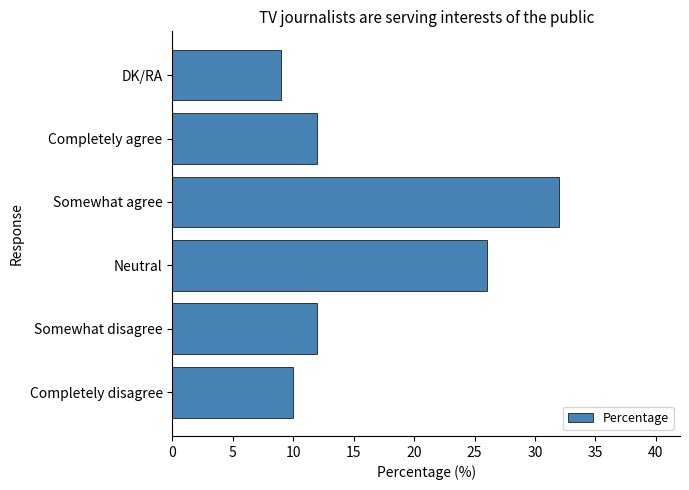

Approximately how many times larger is the value at Somewhat disagree compared to DK/RA?

1.3